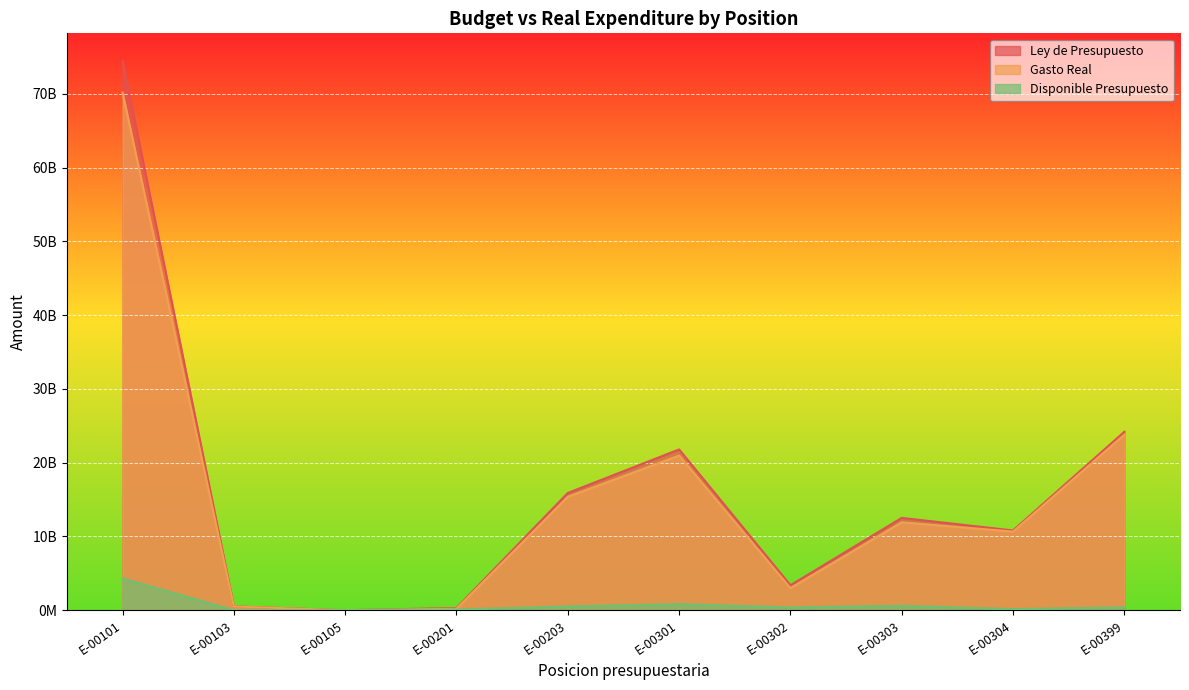

List the series in order of their peak value, lowest first.

Disponible Presupuesto, Gasto Real, Ley de Presupuesto